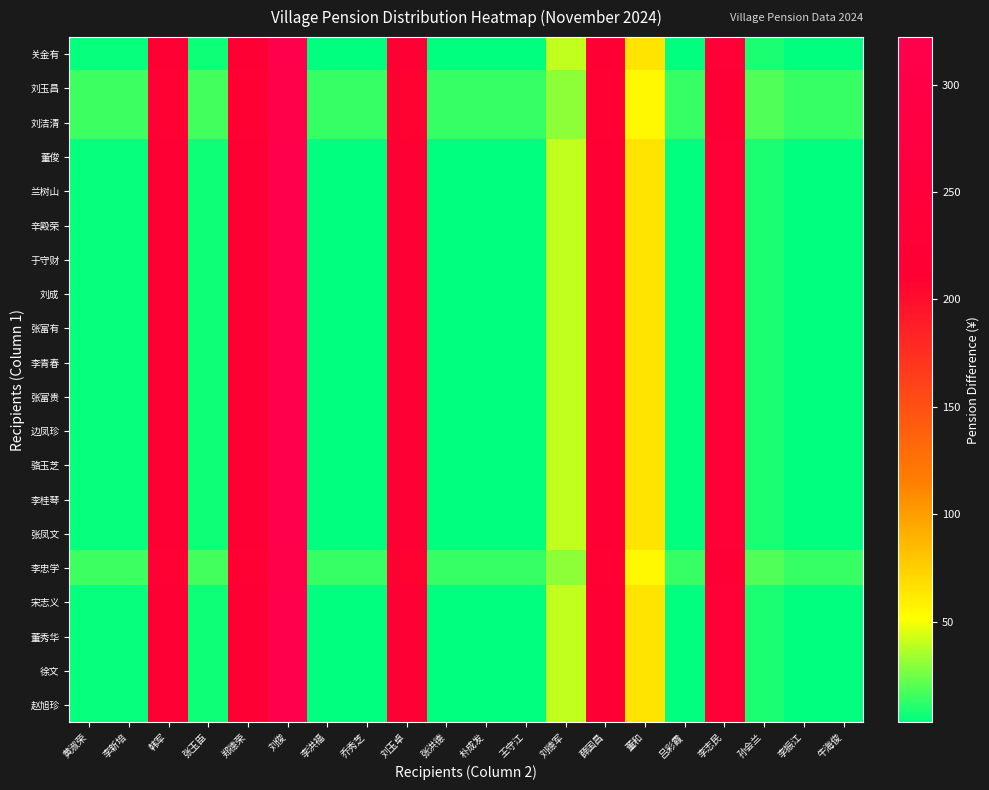

What is the maximum value shown in the chart?

322.1